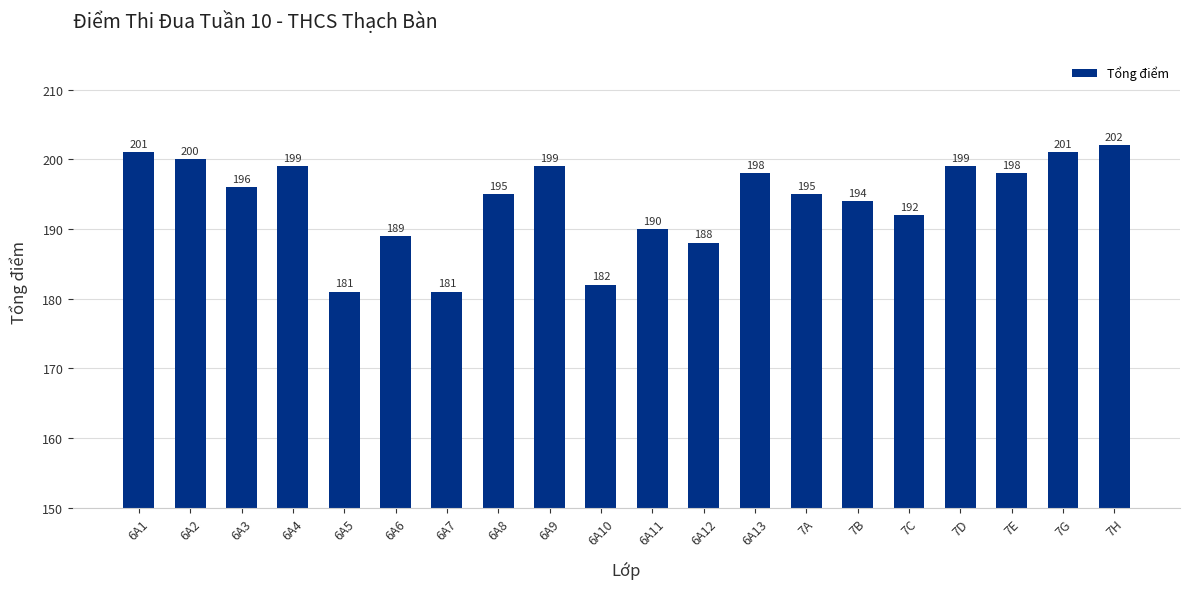

At which label is the value closest to 191?

6A11